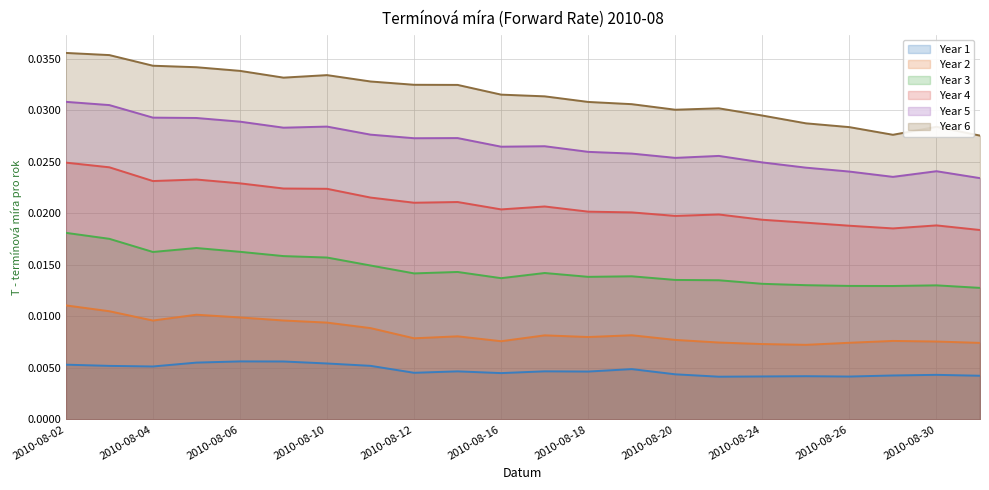

True or false: 1 has more than 1 interior local peaks.

True